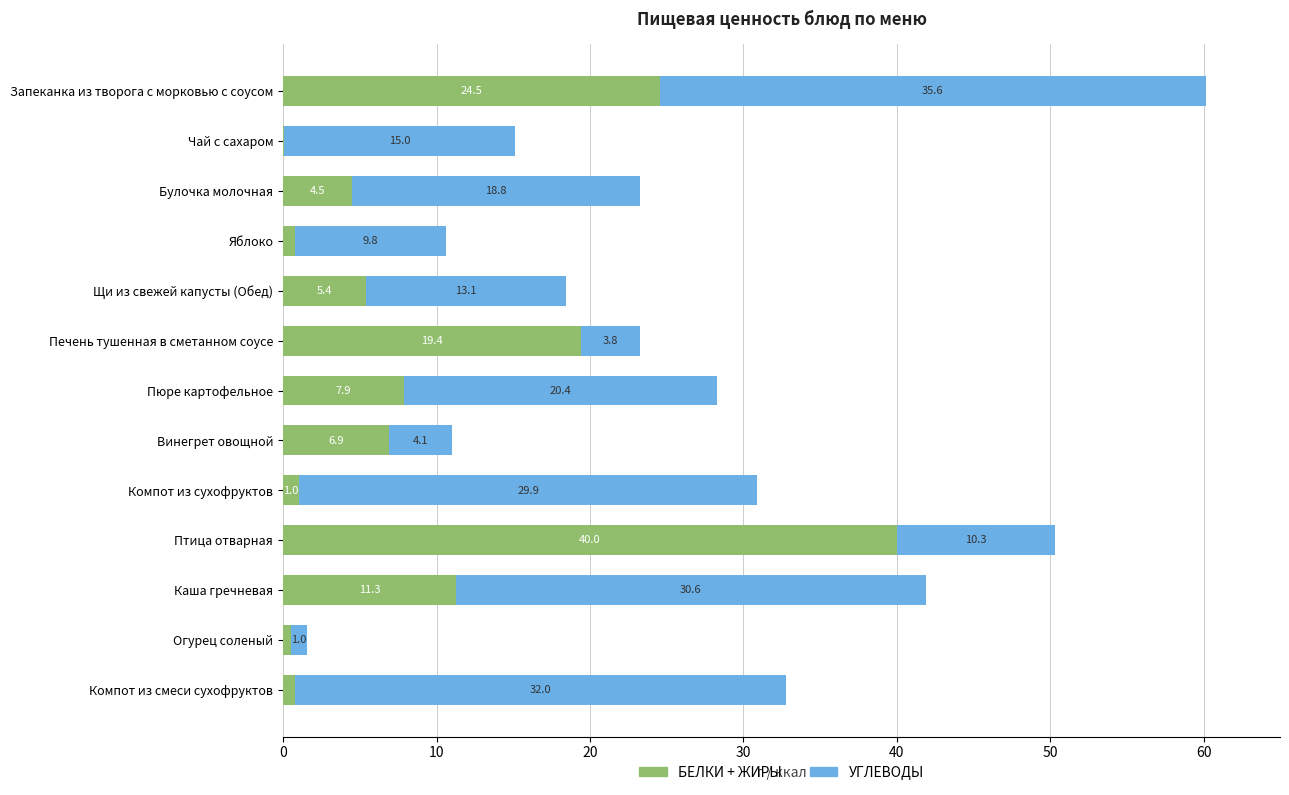

What is the total value across all series at Печень тушенная в сметанном соусе?

23.2